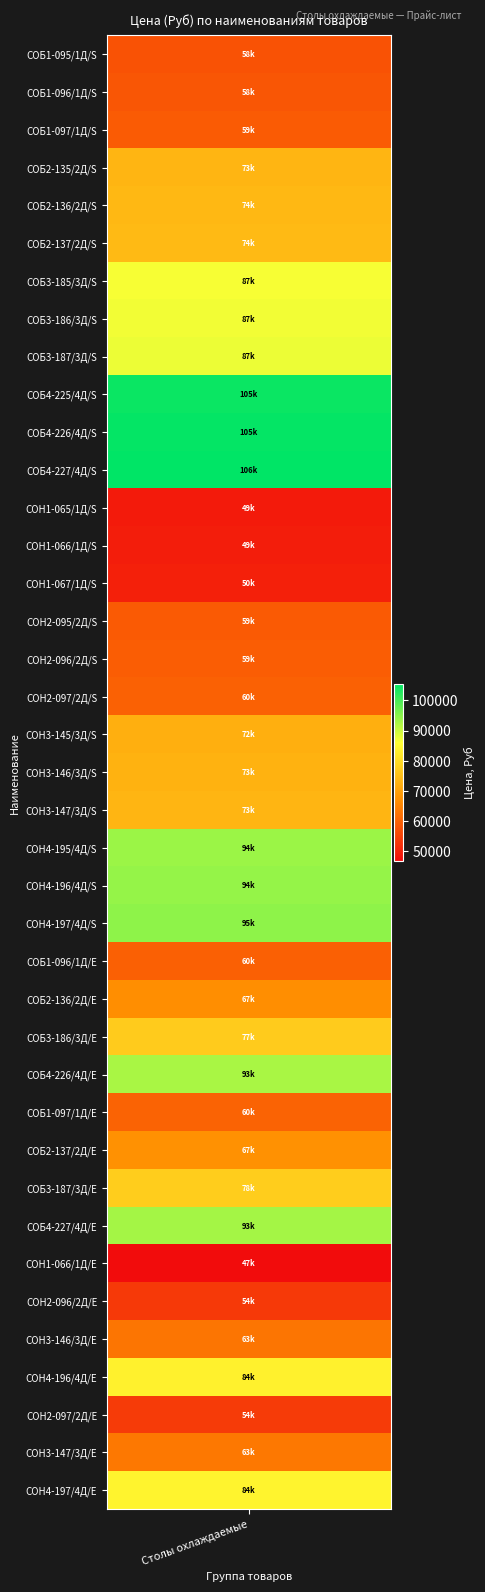

What is the sum of all values?

2842466